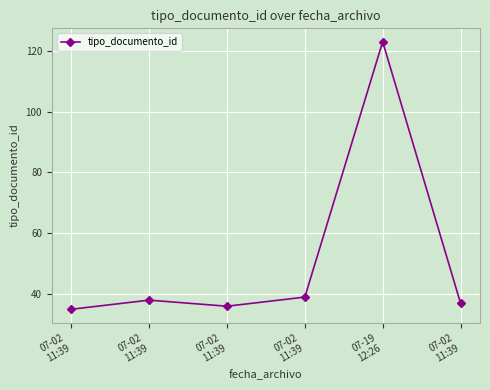

What is the label of the 6th point from the left?

07-02
11:39